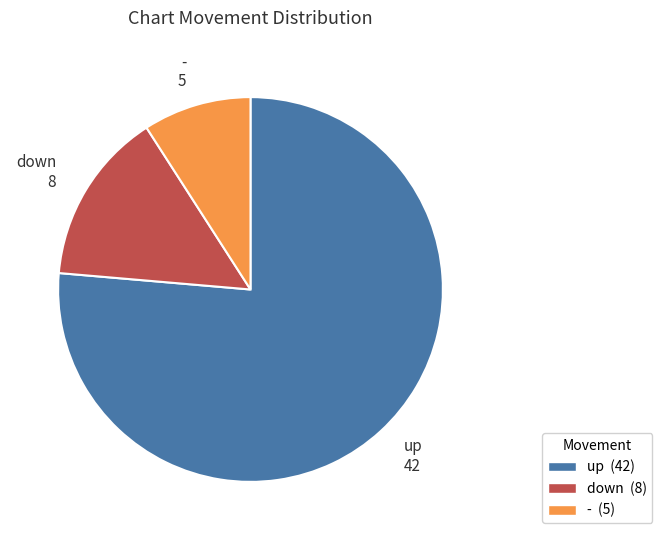

Rank the categories by value from highest to lowest.

up, down, -